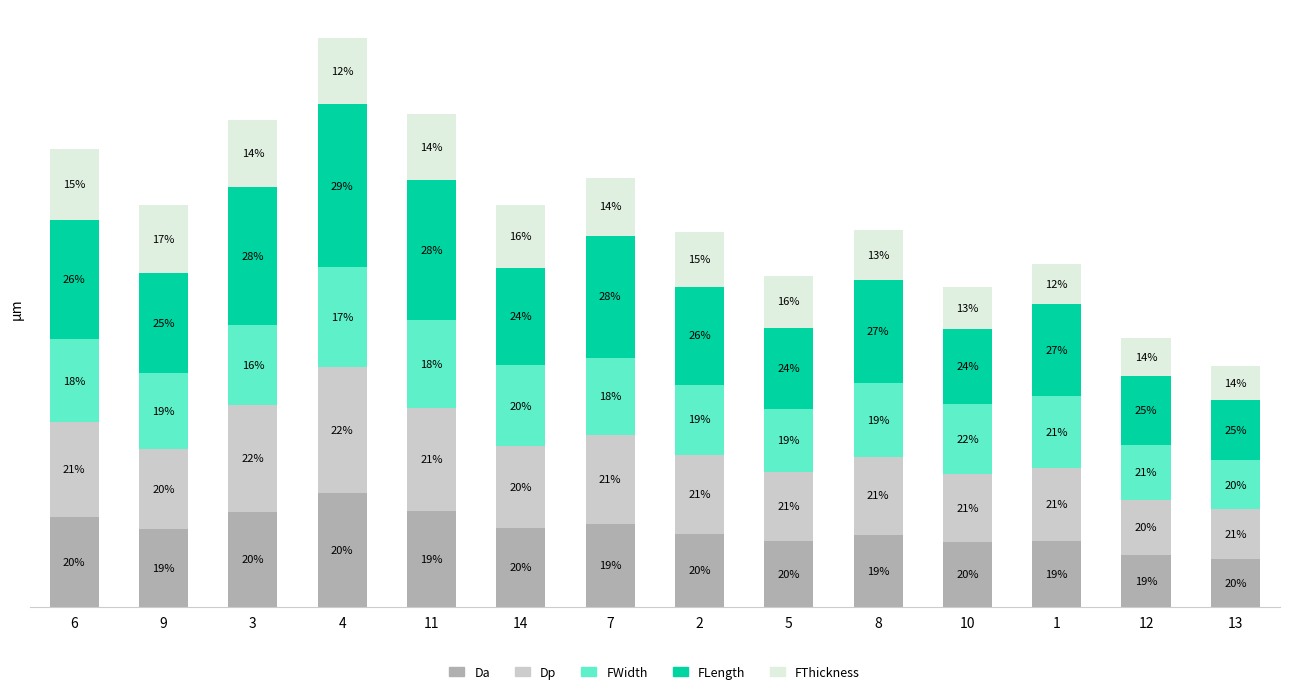

What are all the series names shown in the legend?

Da, Dp, FWidth, FLength, FThickness